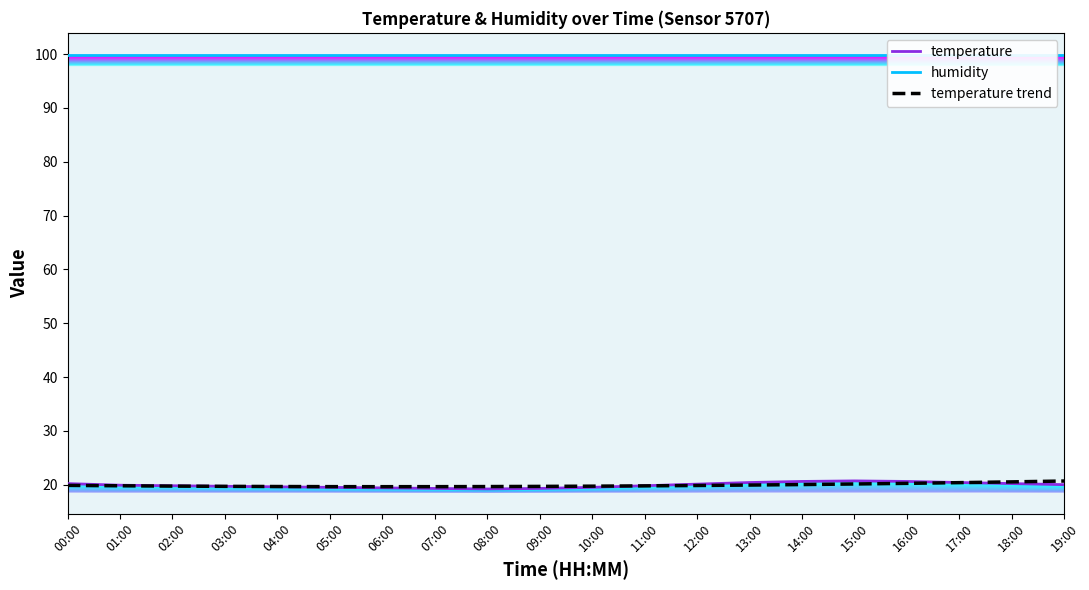

What is the sum of all temperature values?

398.2